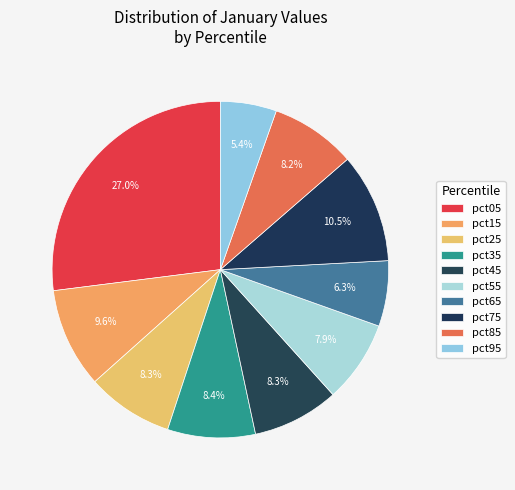

How many slices are in this pie chart?

10